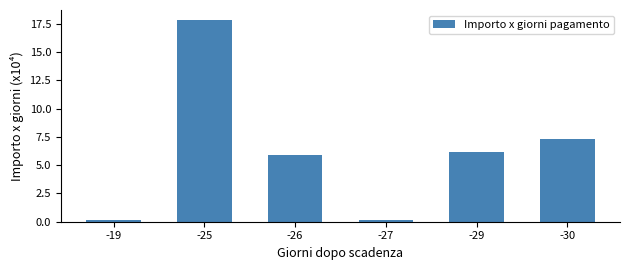

What is the difference between the maximum and minimum values?

17.7